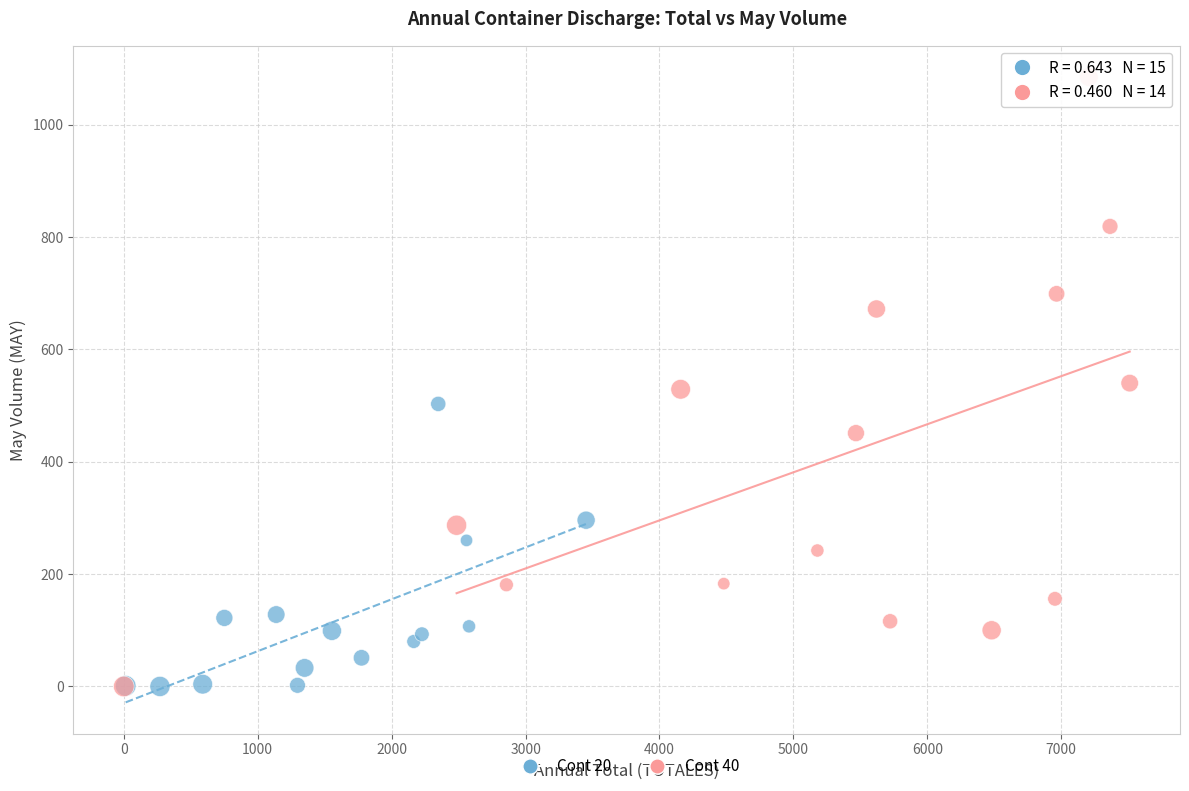

Which series has the widest spread of Y values?

Cont 40